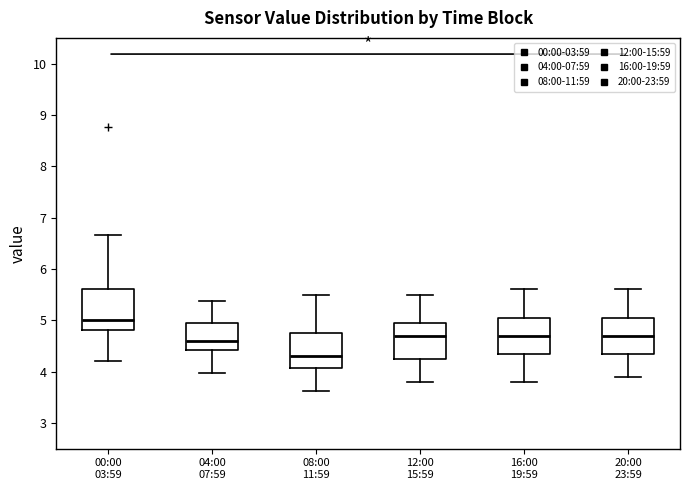

Where is the upper edge of the box for 16:00 19:59 on the y-axis? The values are not printed on the chart, so give them approximately, as read against the axis.

5.1